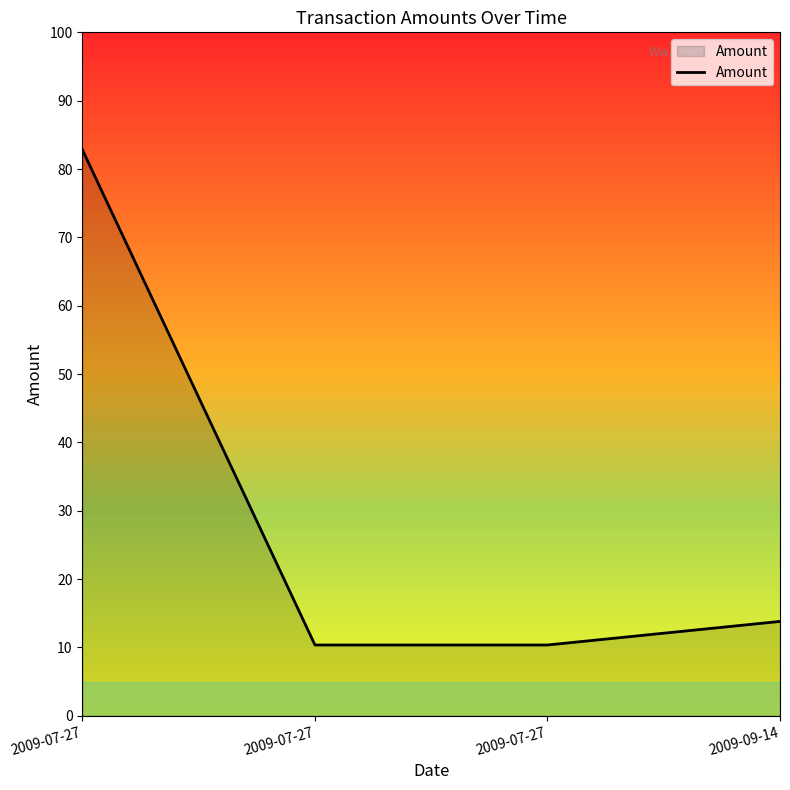

The value at 2009-07-27 is 10.3. True or false?

True